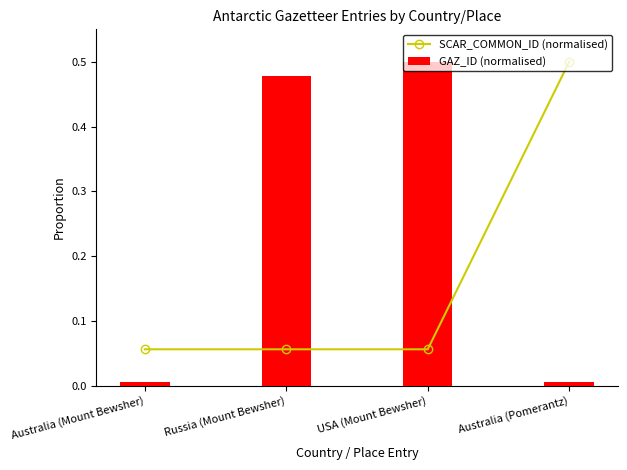

What is the total value across all series at Australia (Pomerantz)?

0.5